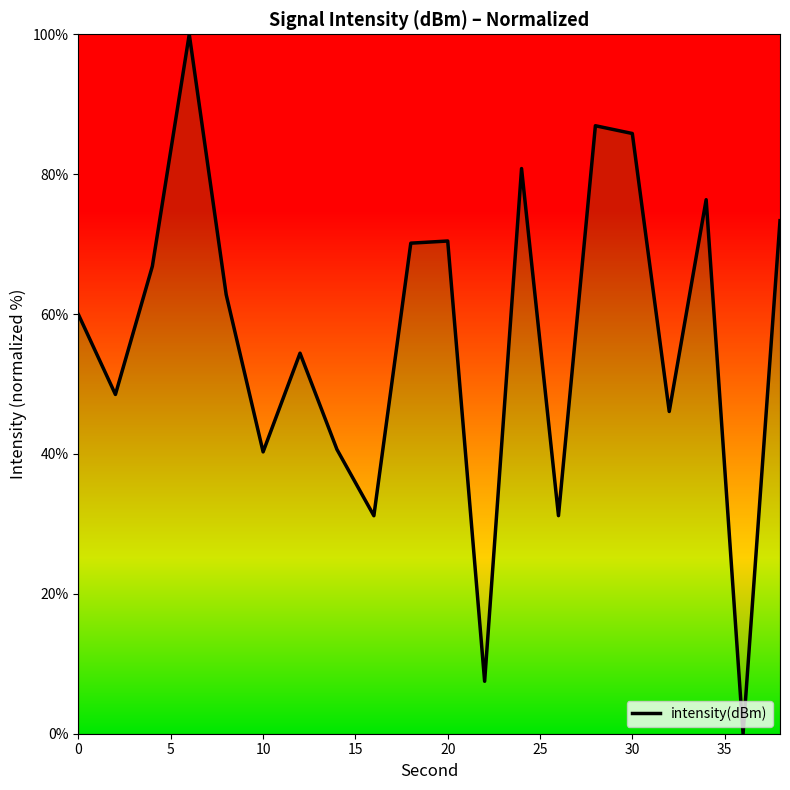

What is the greatest value displayed?

100.0